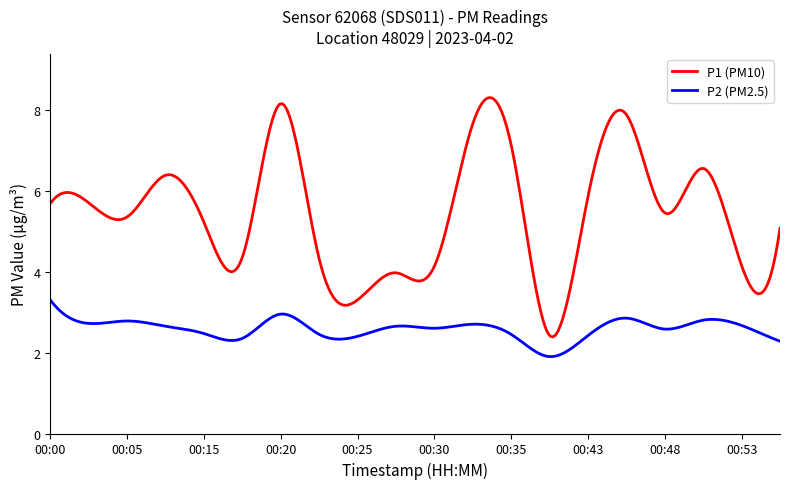

True or false: P1 (PM10) and P2 (PM2.5) intersect in this chart.

False